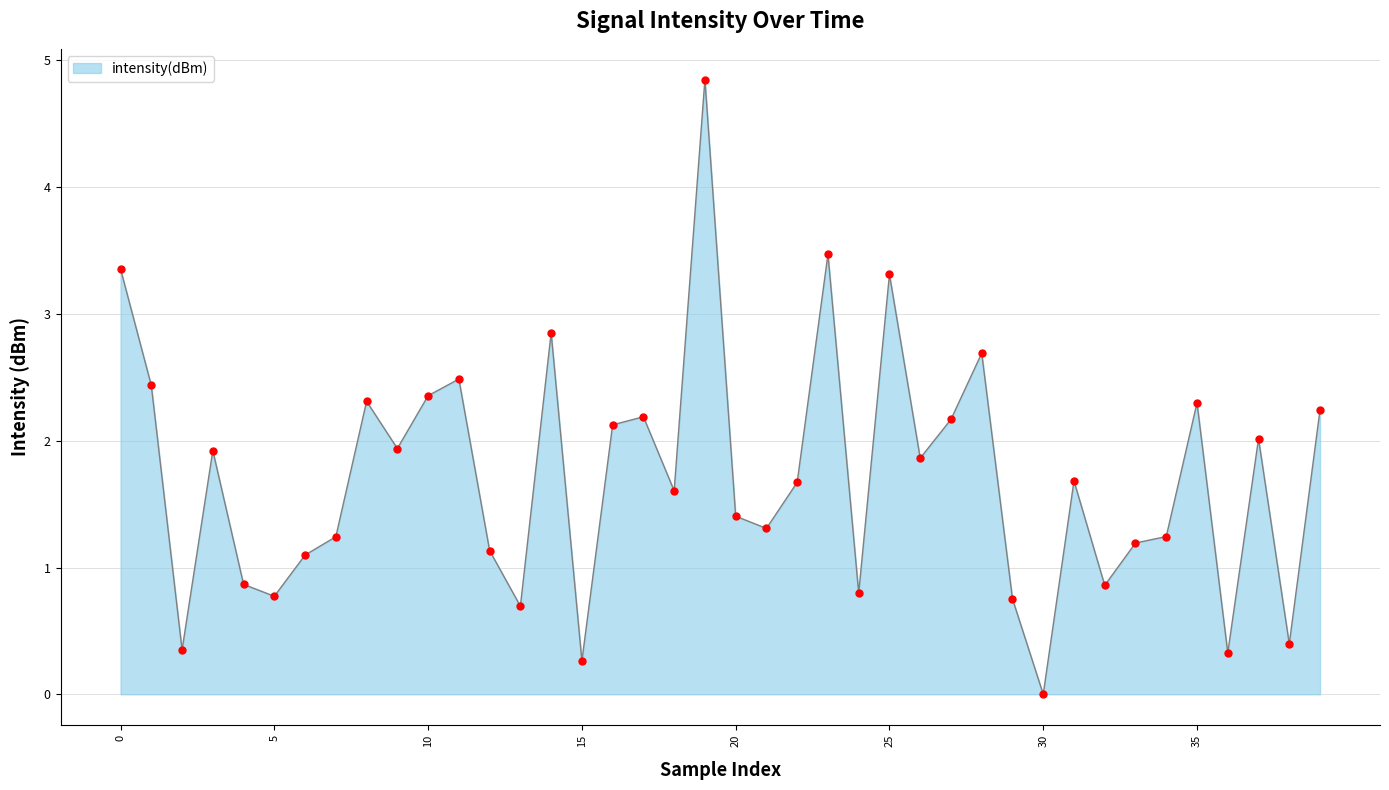

What is the difference between the maximum and minimum values?

4.8